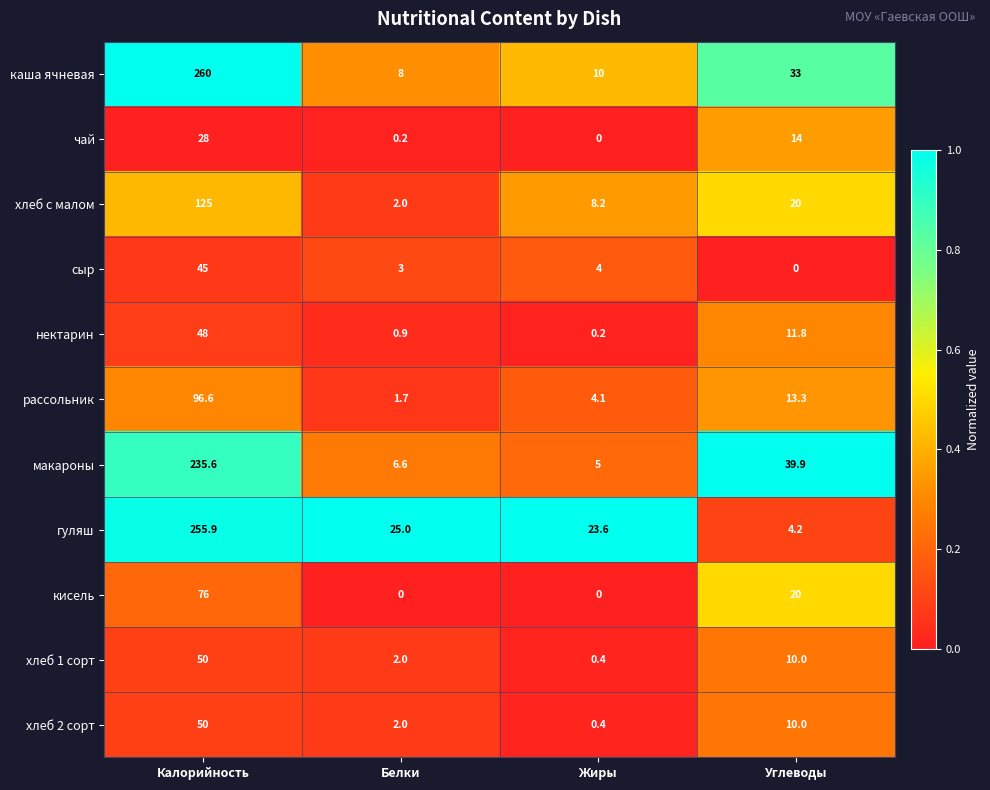

What is the sum of the сыр values at Углеводы and Калорийность?

45.0